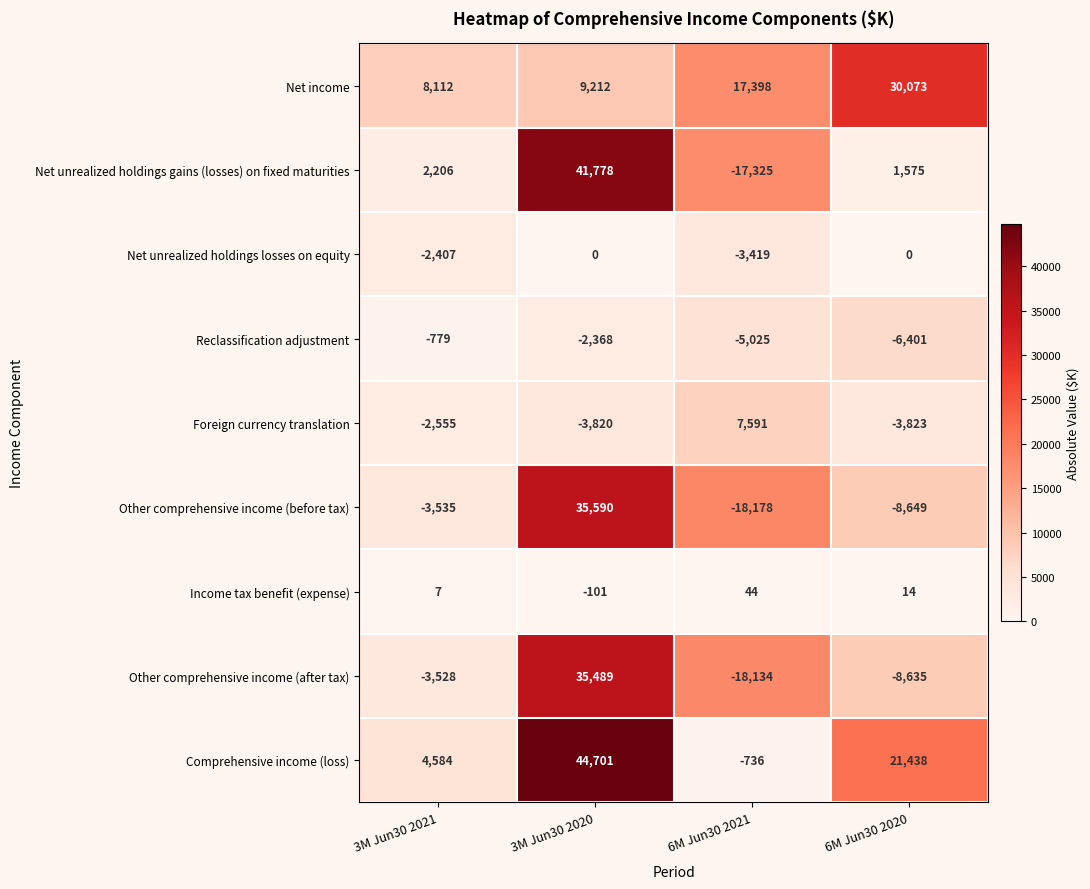

What is the difference between the Other comprehensive income (before tax) values at 3M Jun30 2021 and 6M Jun30 2020?

5114